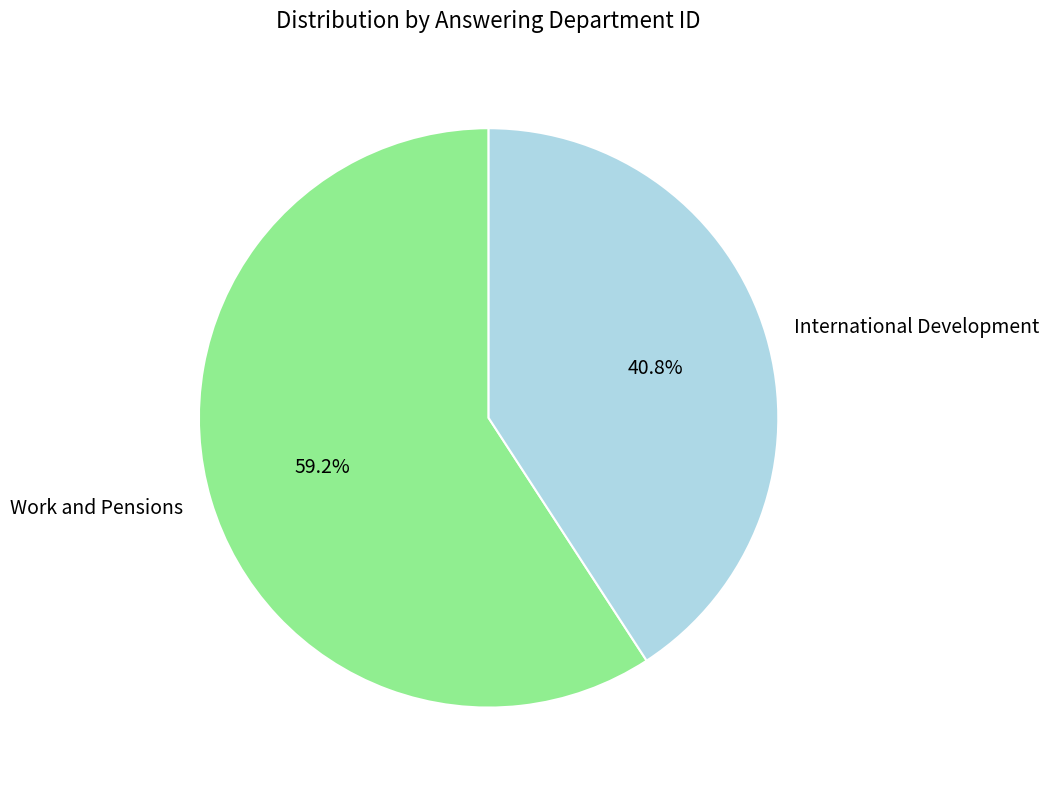

True or false: International Development accounts for 41% of the total.

True